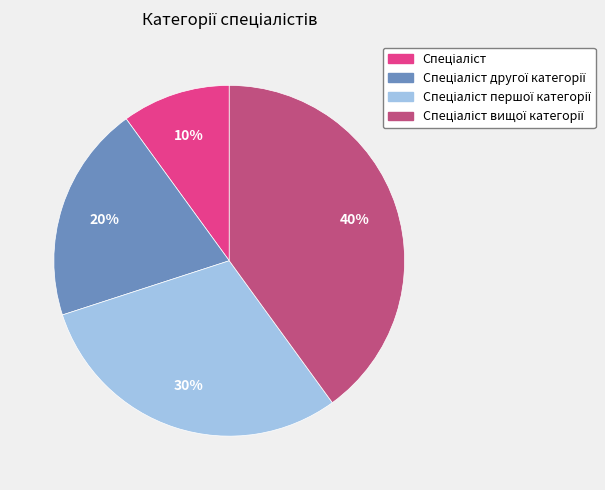

Is there any slice that represents more than half of the pie?

No